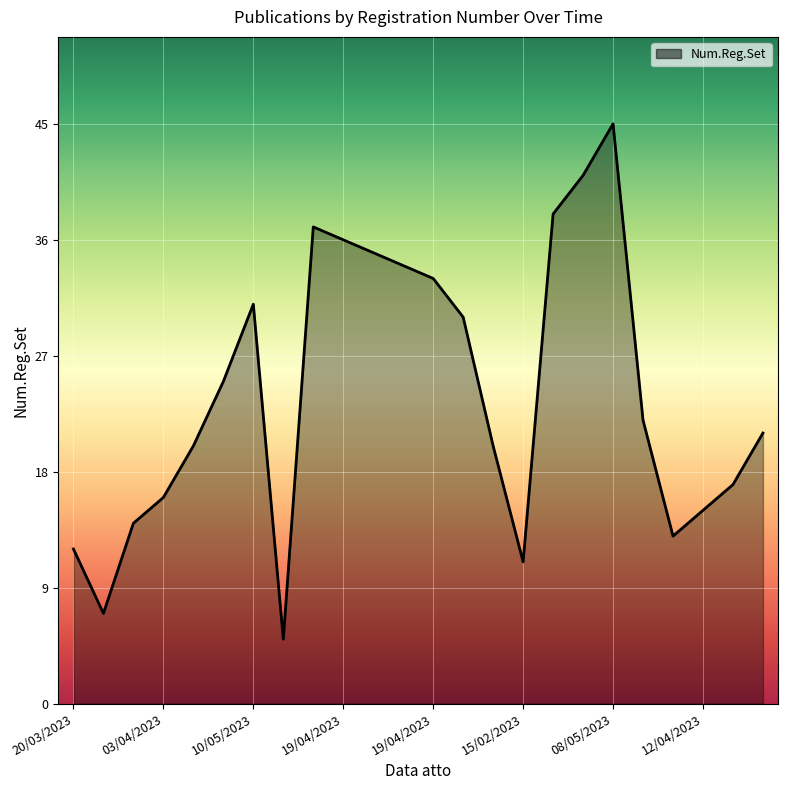

Reading left to right, transcribe all the data shown in this chart.

12	7	14	16	20	25	31	5	37	36	35	34	33	30	20	11	38	41	45	22	13	15	17	21